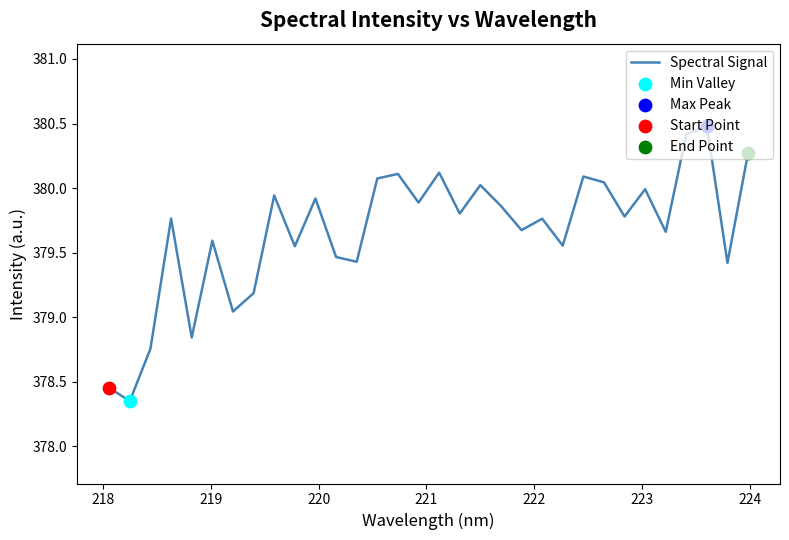

What is the difference between the maximum and minimum values?

2.1